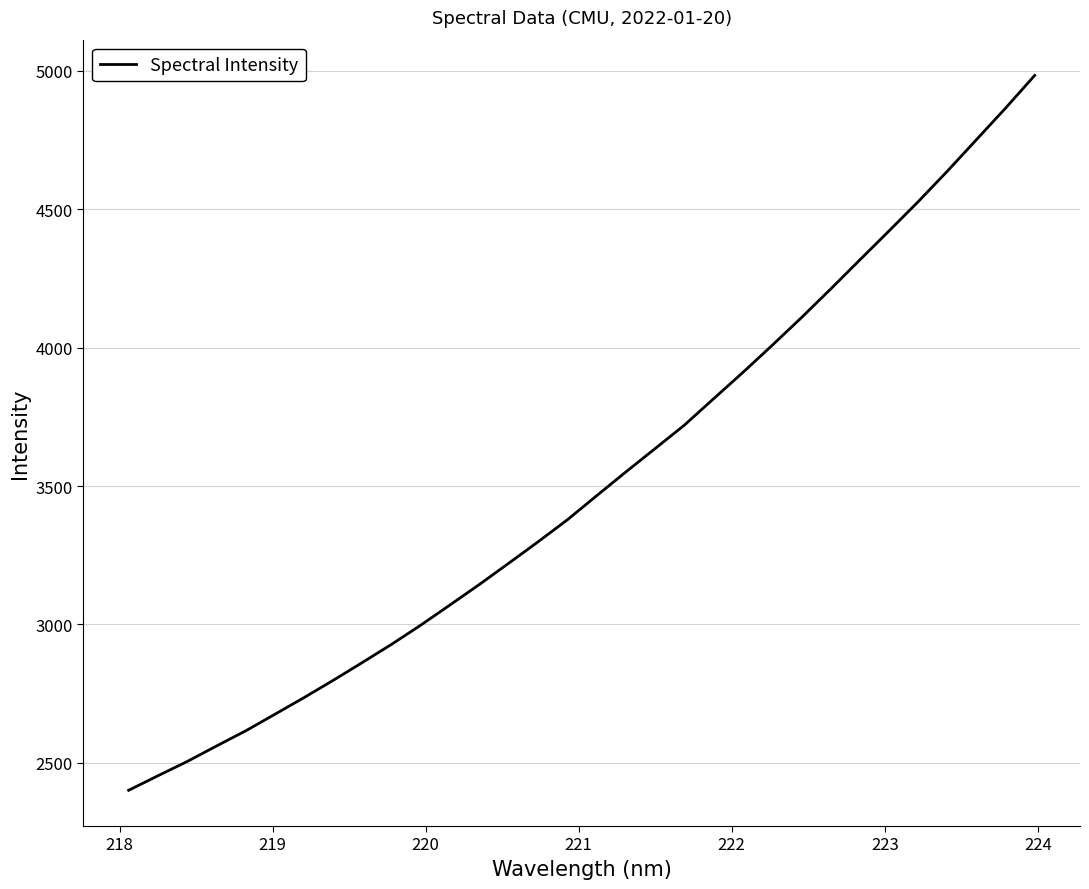

What is the greatest value displayed?

4983.8